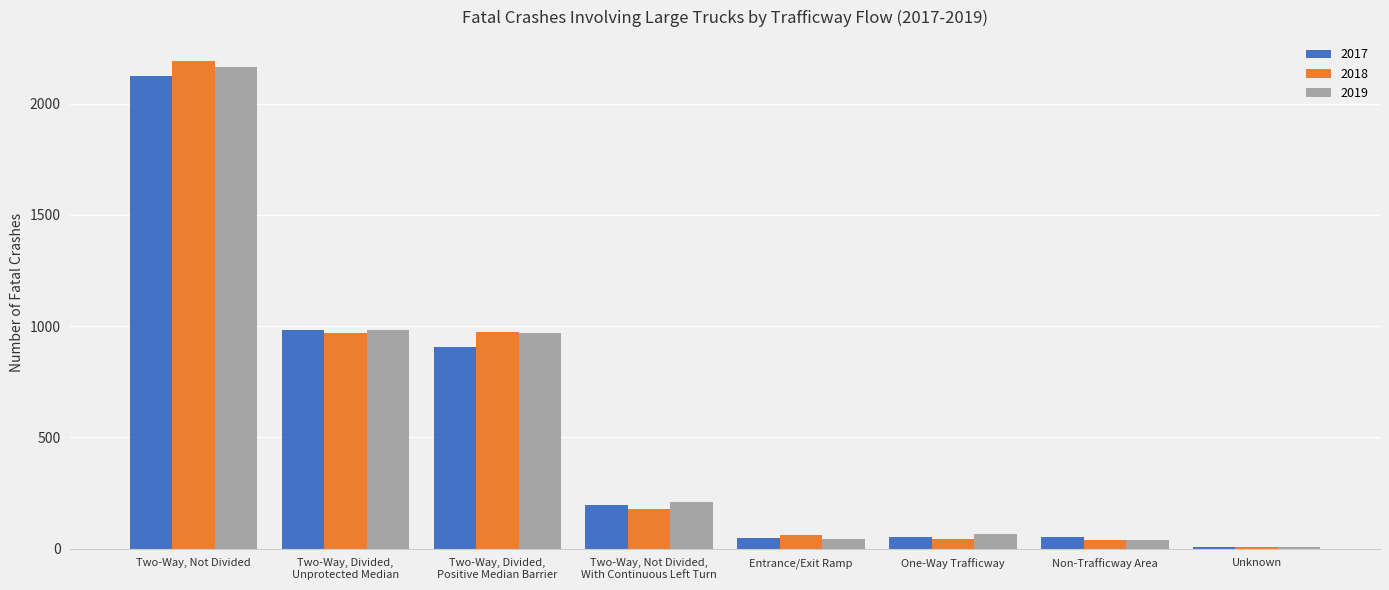

Which series changed the most between Two-Way, Divided,
Positive Median Barrier and One-Way Trafficway?

2018